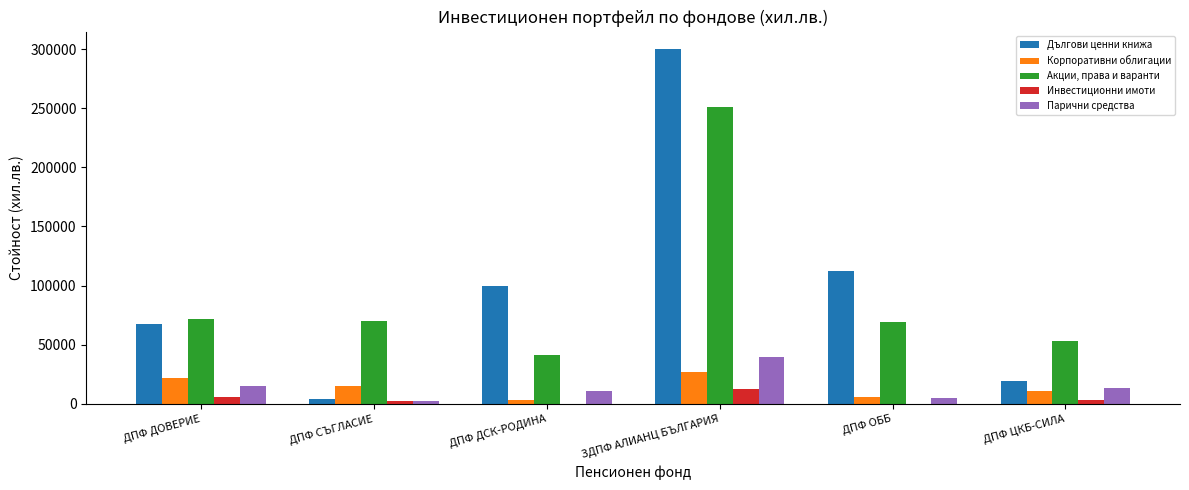

The value of Акции, права и варанти at ЗДПФ АЛИАНЦ БЪЛГАРИЯ is 131832. True or false?

False